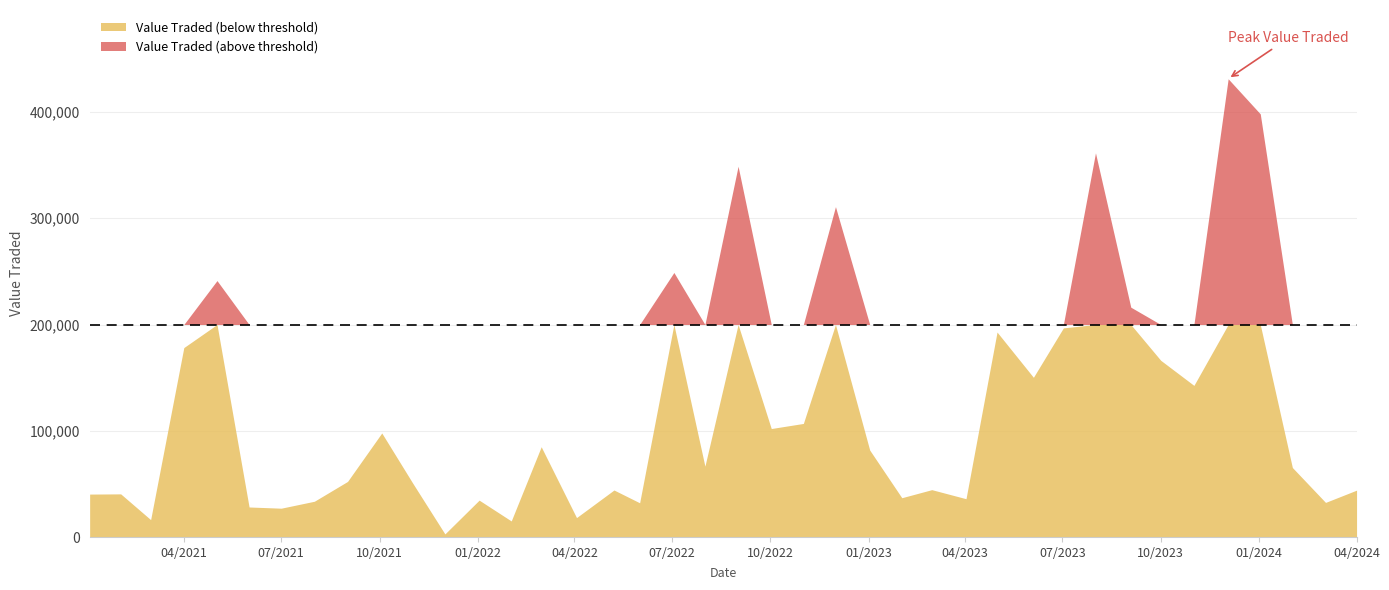

Does the chart have visible grid lines?

Yes